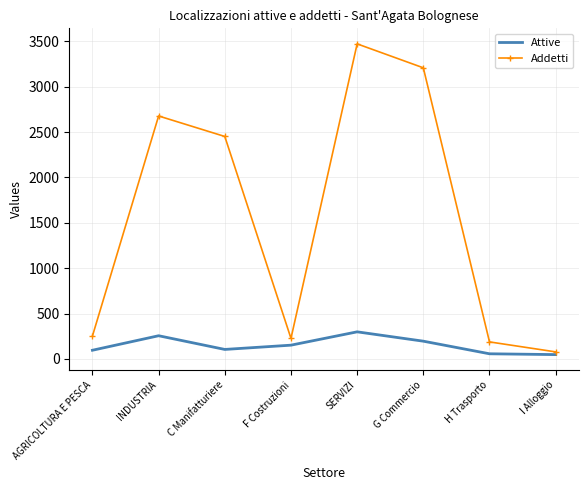

Which series has the largest range (max minus min)?

Addetti